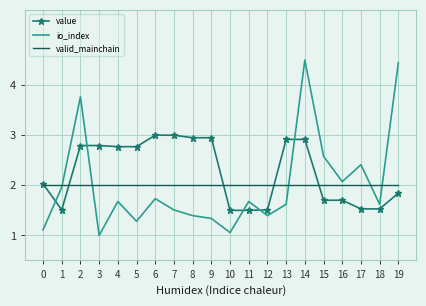

Reading left to right, list all the values displayed in this chart.

value: 2.0	1.5	2.8	2.8	2.8	2.8	3.0	3.0	2.9	2.9	1.5	1.5	1.5	2.9	2.9	1.7	1.7	1.5	1.5	1.8
io_index: 1.1	2.0	3.8	1.0	1.7	1.3	1.7	1.5	1.4	1.3	1.1	1.7	1.4	1.6	4.5	2.6	2.1	2.4	1.6	4.4
valid_mainchain: 2.0	2.0	2.0	2.0	2.0	2.0	2.0	2.0	2.0	2.0	2.0	2.0	2.0	2.0	2.0	2.0	2.0	2.0	2.0	2.0